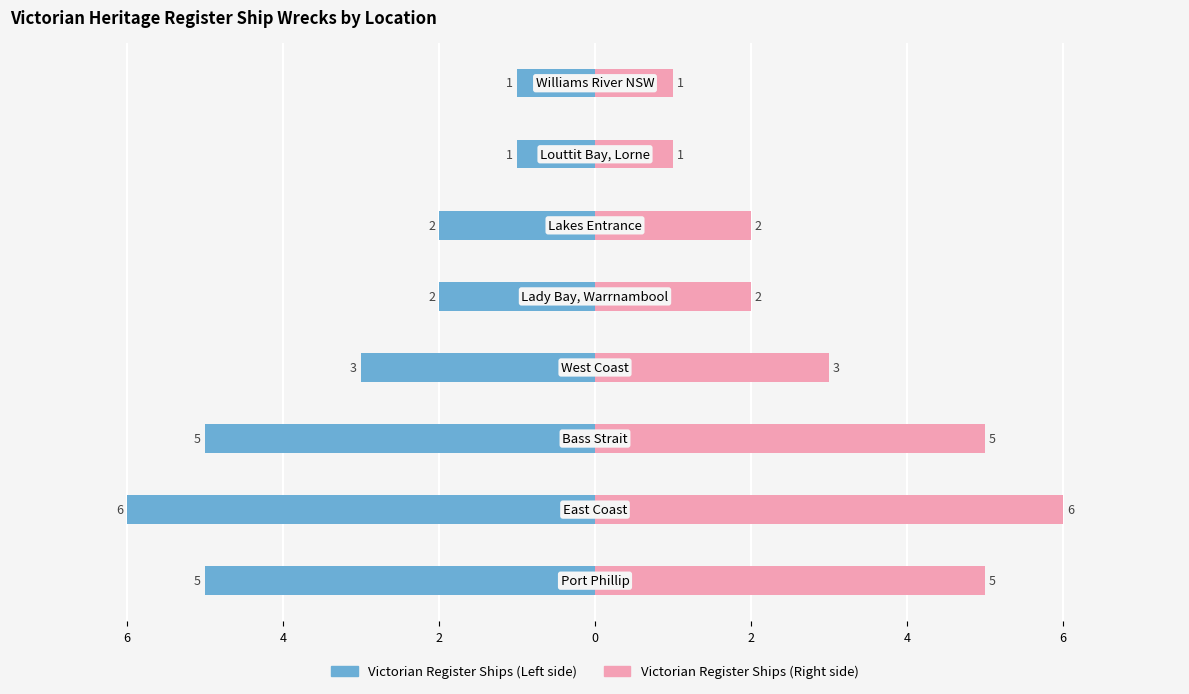

List the series in order of their peak value, highest first.

Victorian Register Ships (Right), Victorian Register Ships (Left)